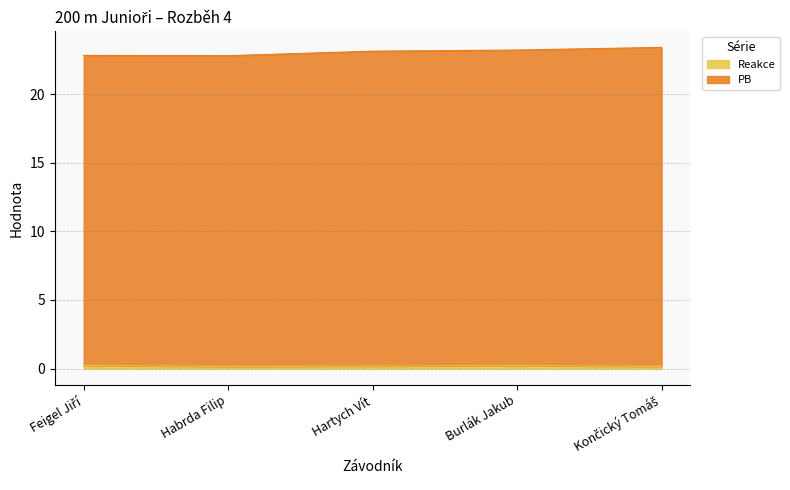

True or false: Reakce has a value of 0.3 at Habrda Filip.

False